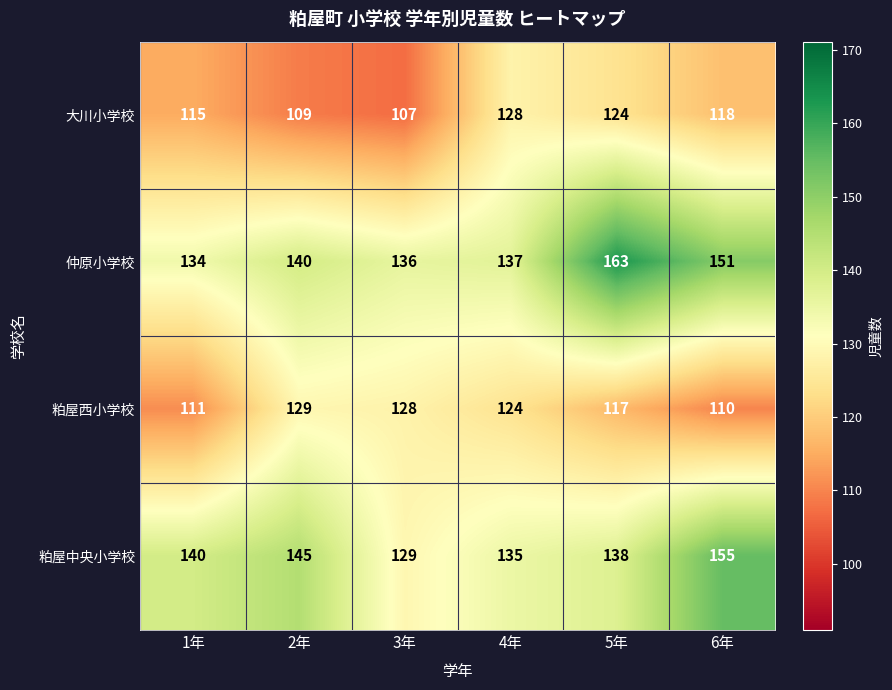

What is the difference between the second highest and second lowest values in the 粕屋中央小学校 series?

10